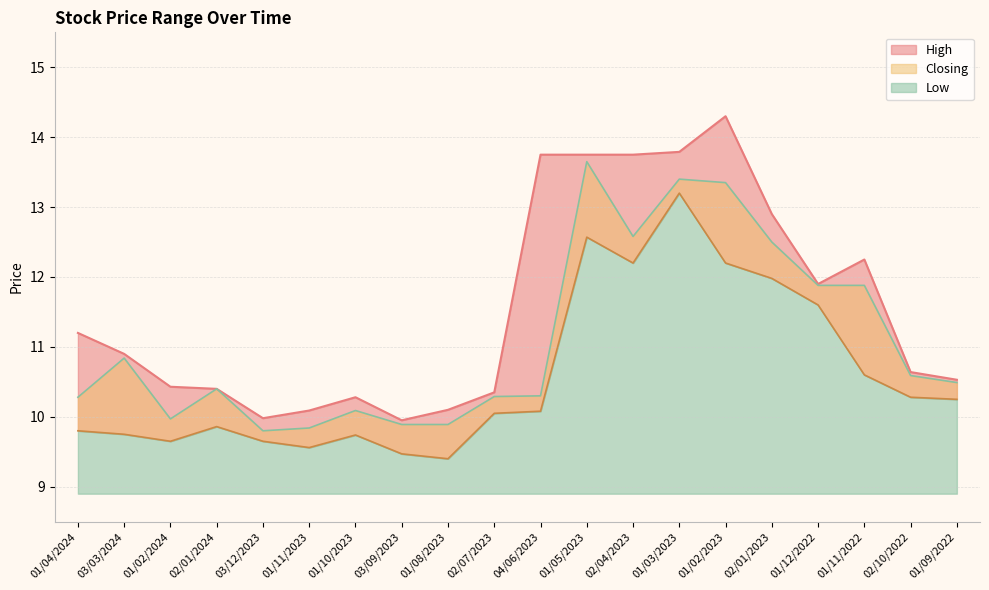

What is the value of the Low point at the 12th from the left?

12.6